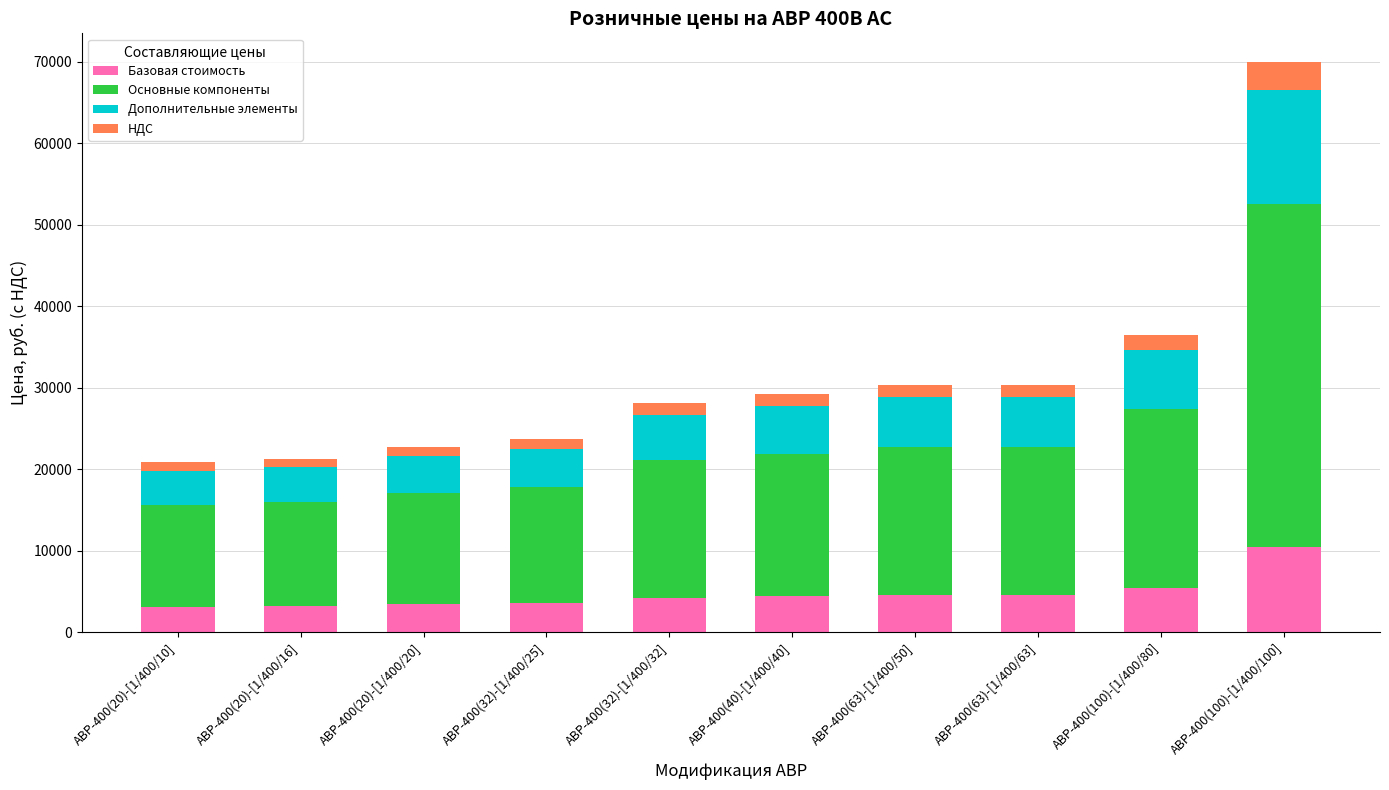

What is the sum of all Базовая стоимость values?

46957.5